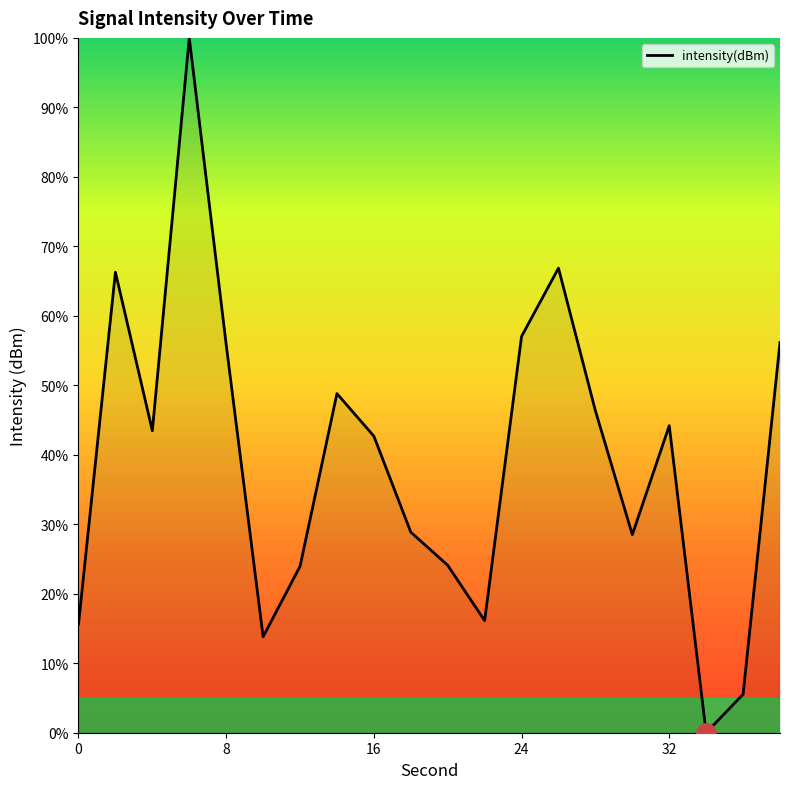

What is the greatest value displayed?

100.0